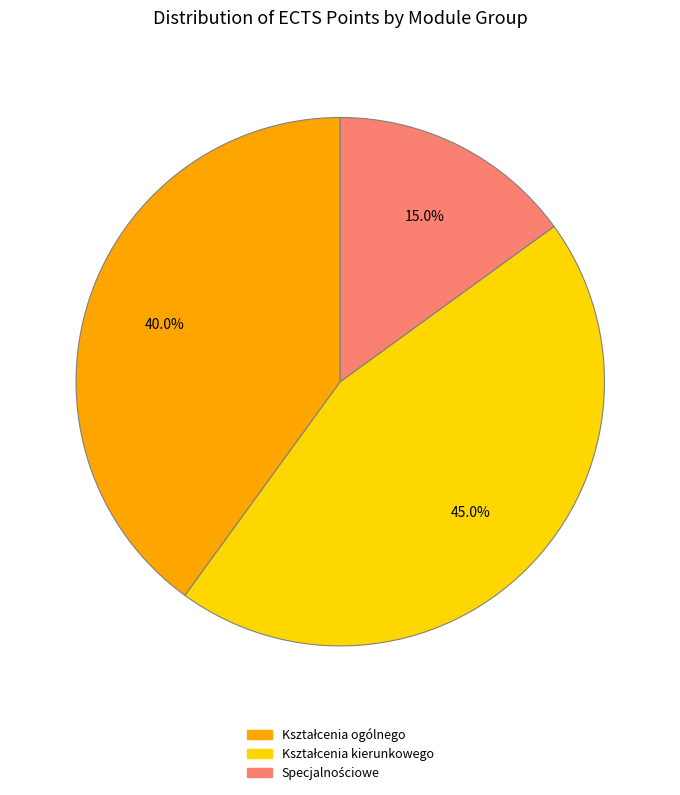

Is there any slice that represents more than half of the pie?

No